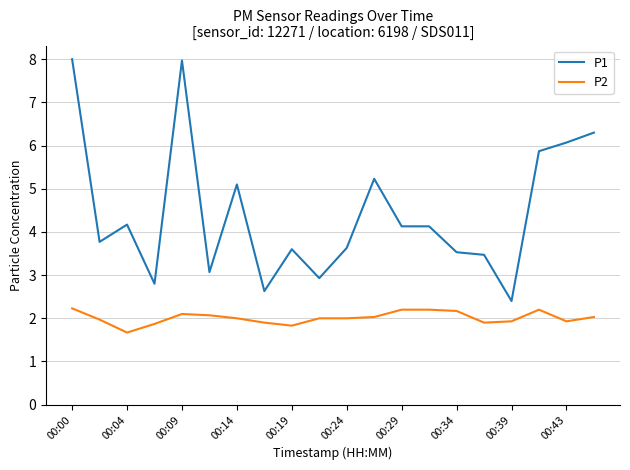

Which series has the largest range (max minus min)?

P1